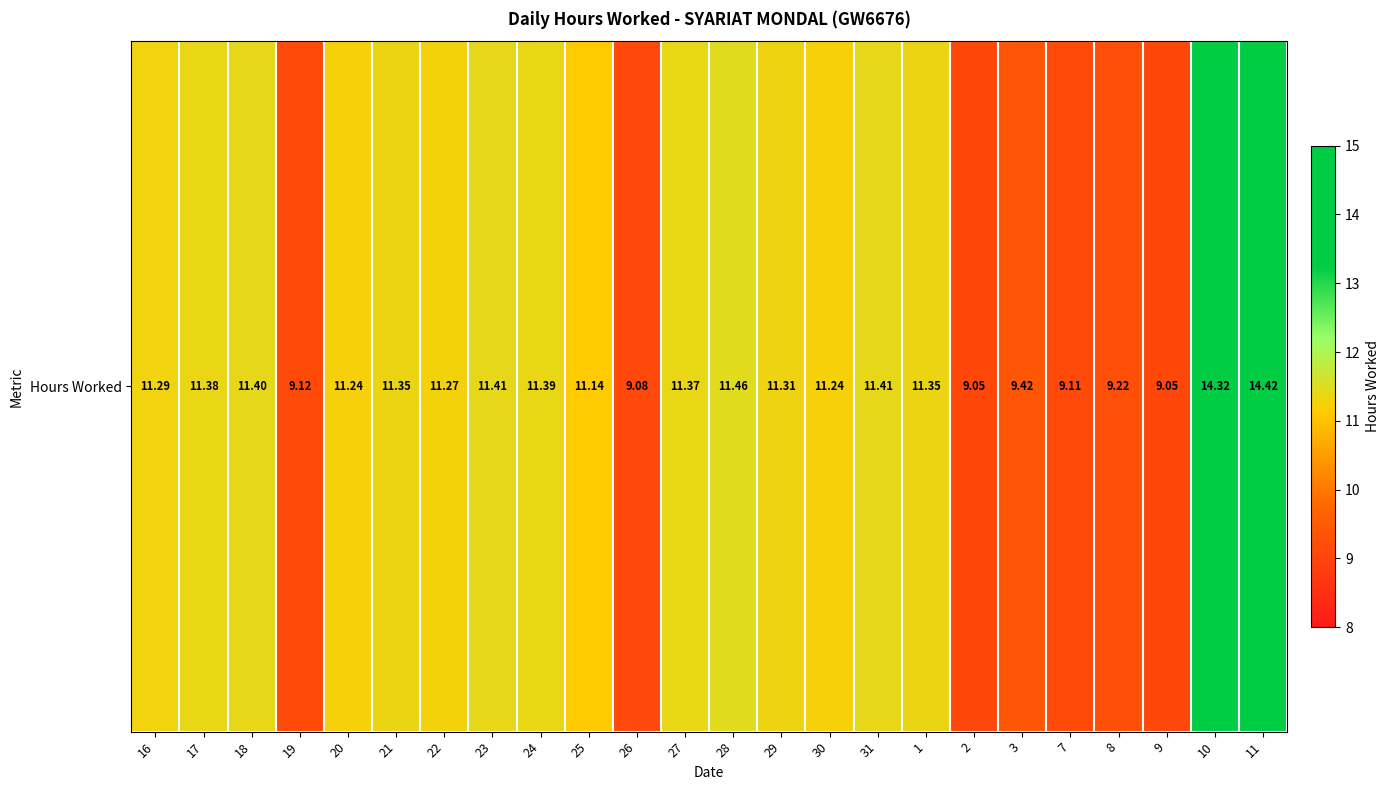

What is the smallest value displayed?

9.1